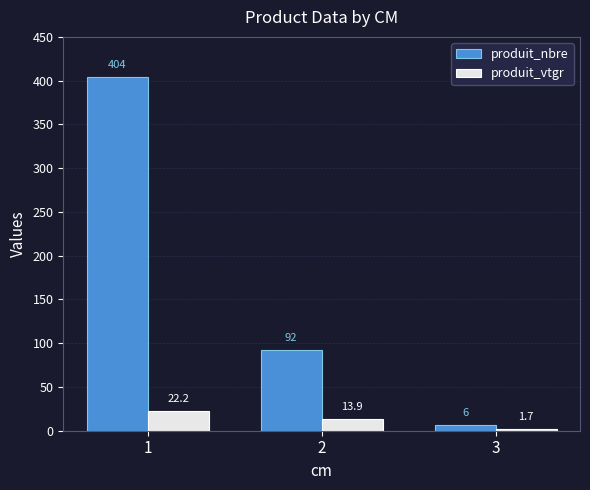

Which category has the highest value across all series?

1